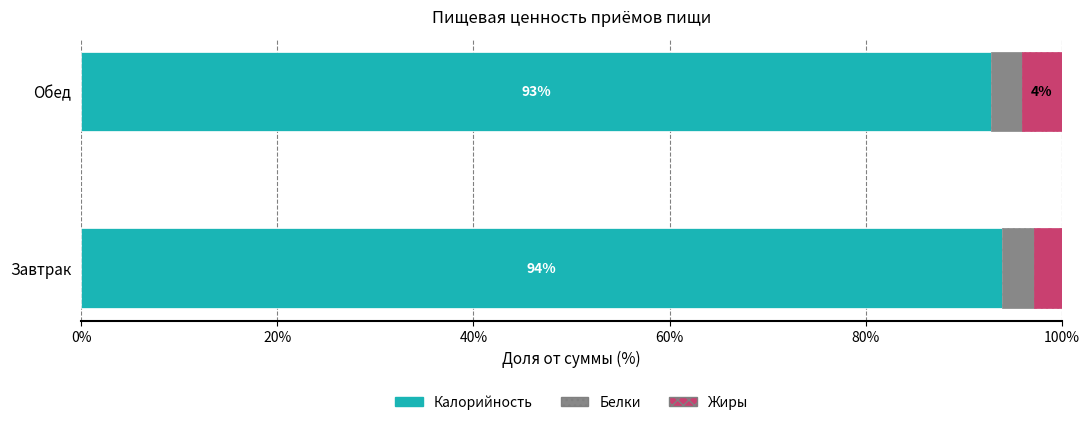

At which label is Калорийность closest to 93?

Обед